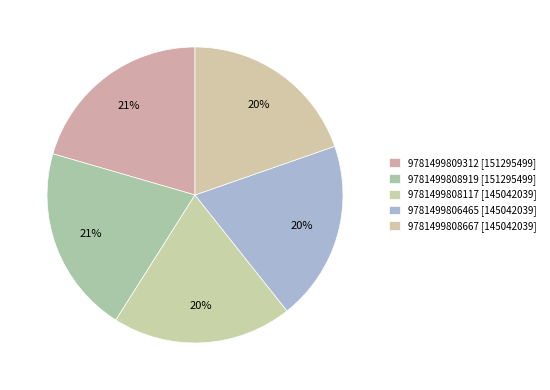

To the nearest percent, what percentage of the pie is 9781499808919?

21%